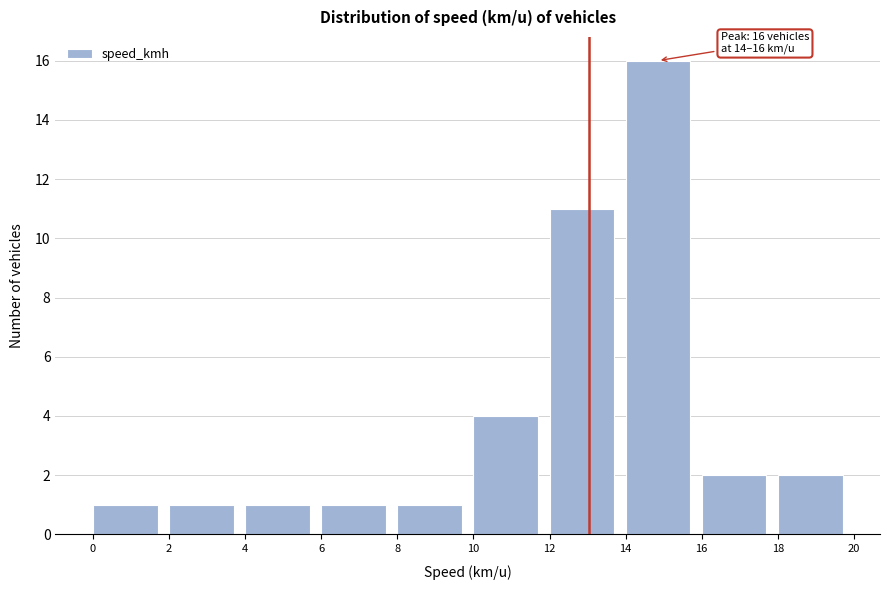

Over which range of the x-axis is the bar tallest?

14 to 16